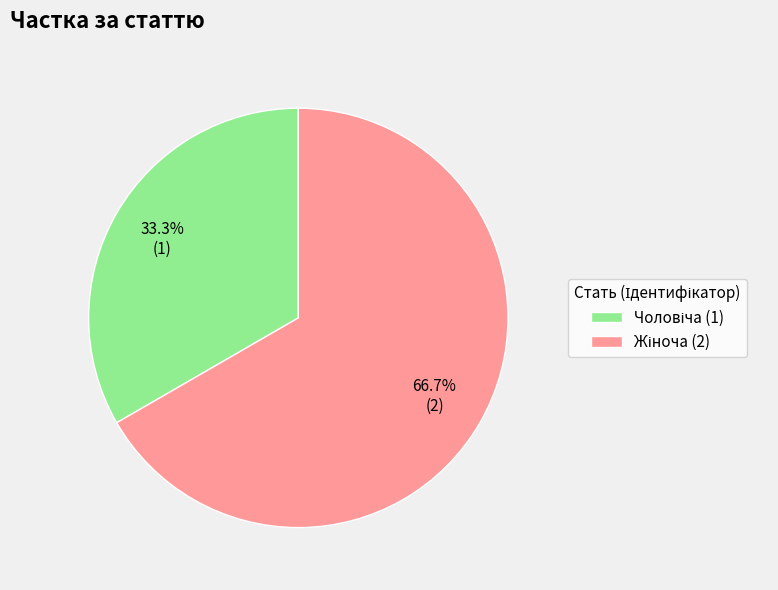

To the nearest percent, what is the difference between the largest and smallest slice percentages?

33%